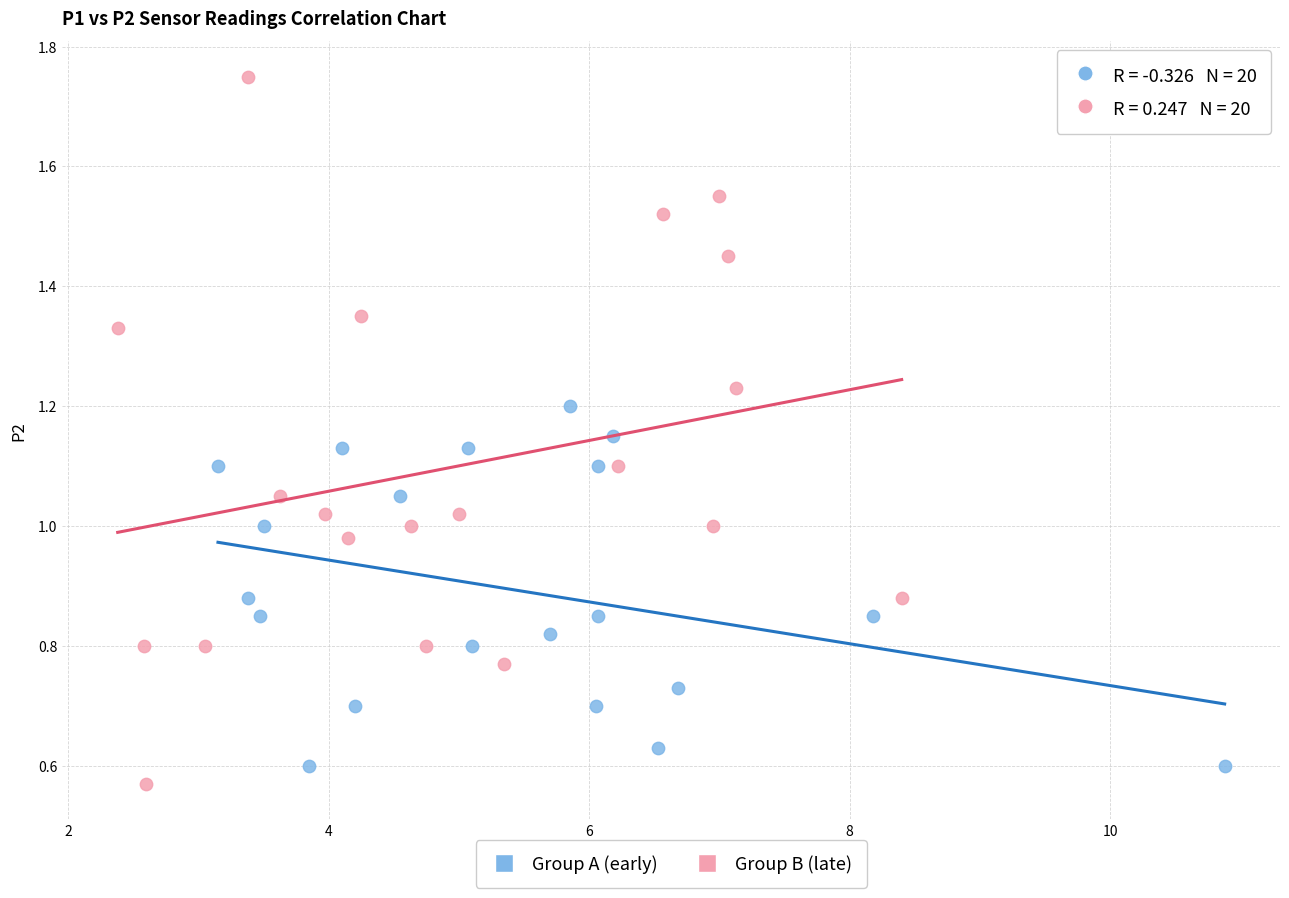

Which series contains the highest Y value?

Group B (late)